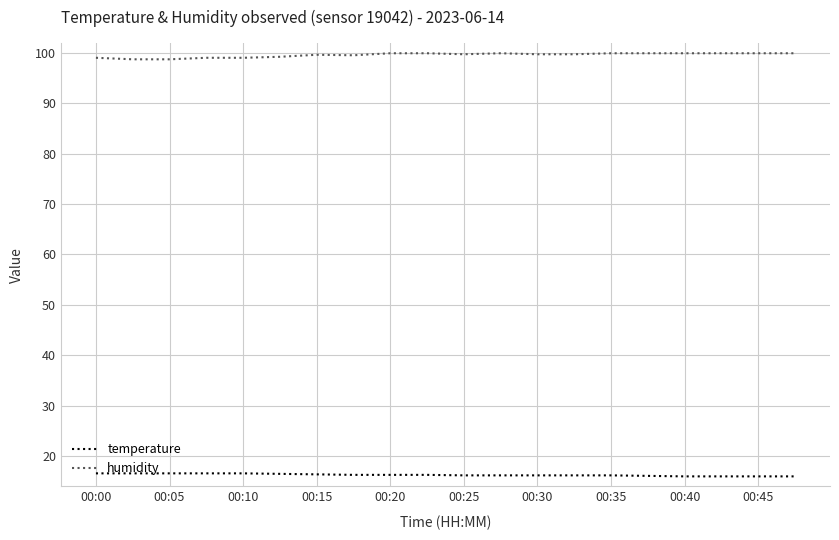

Which series has the largest total across all categories?

humidity